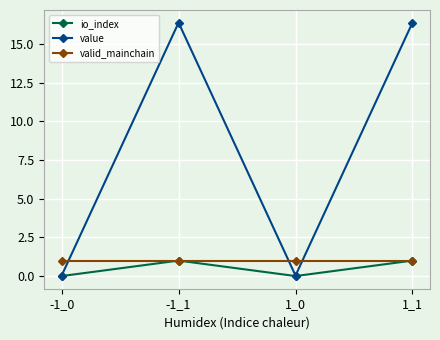

Where is the first local maximum for io_index?

-1_1